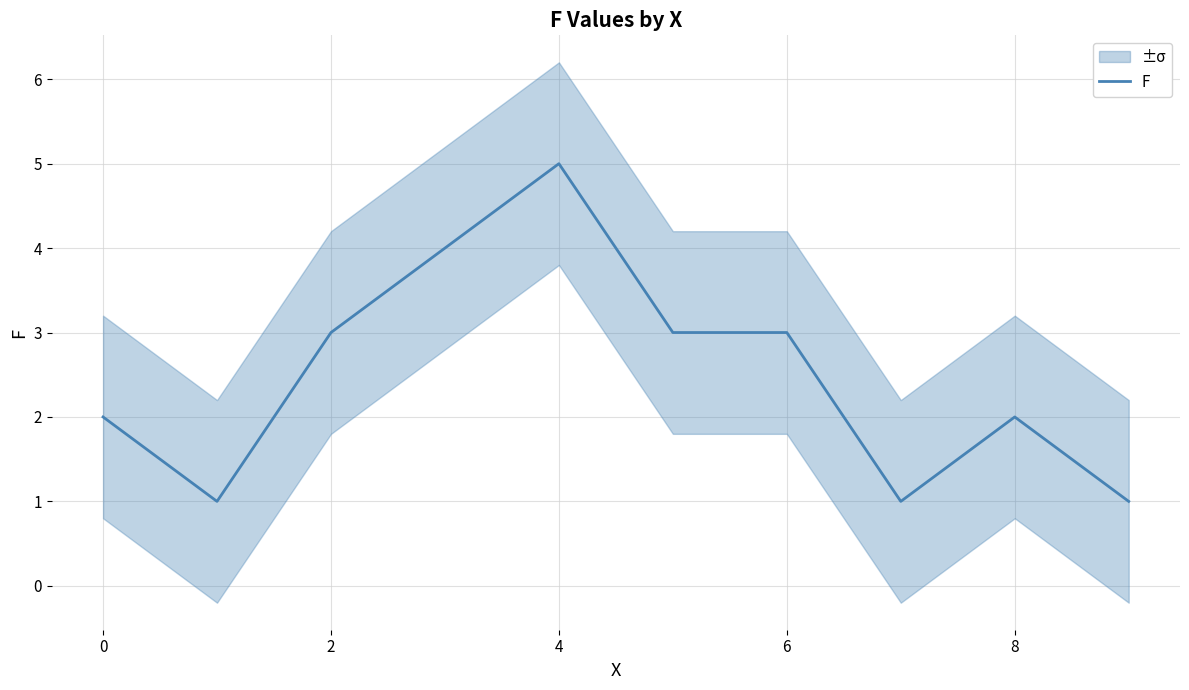

What is the label of the 8th point from the right?

2